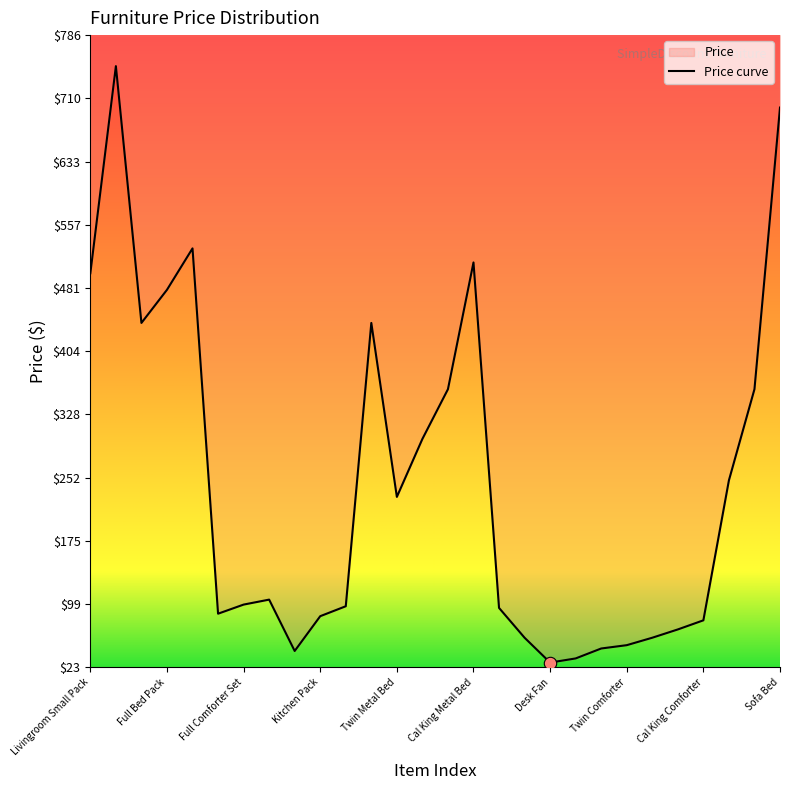

What is the change in value from Full Bed Pack to Sofa Bed?

+220